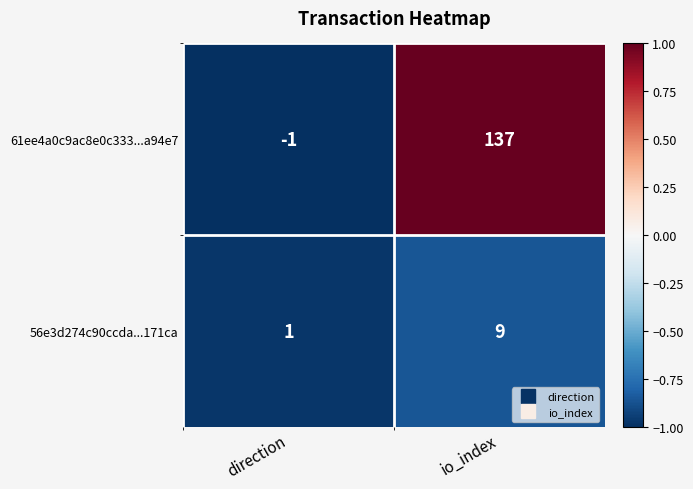

Between direction and io_index, which series saw the biggest shift?

61ee4a0c9ac8e0c333...a94e7